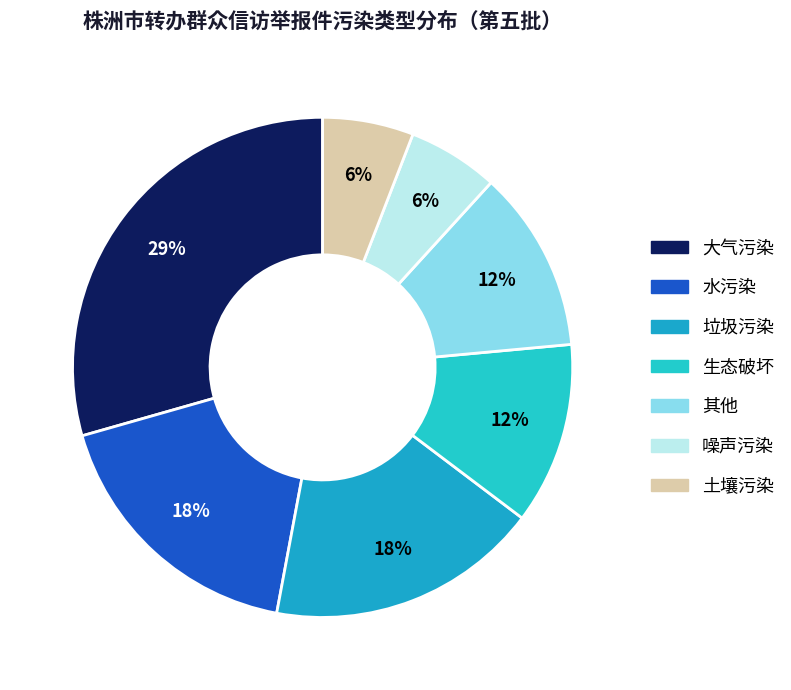

To the nearest percent, what is the difference between the 土壤污染 and 其他 slice percentages?

6%